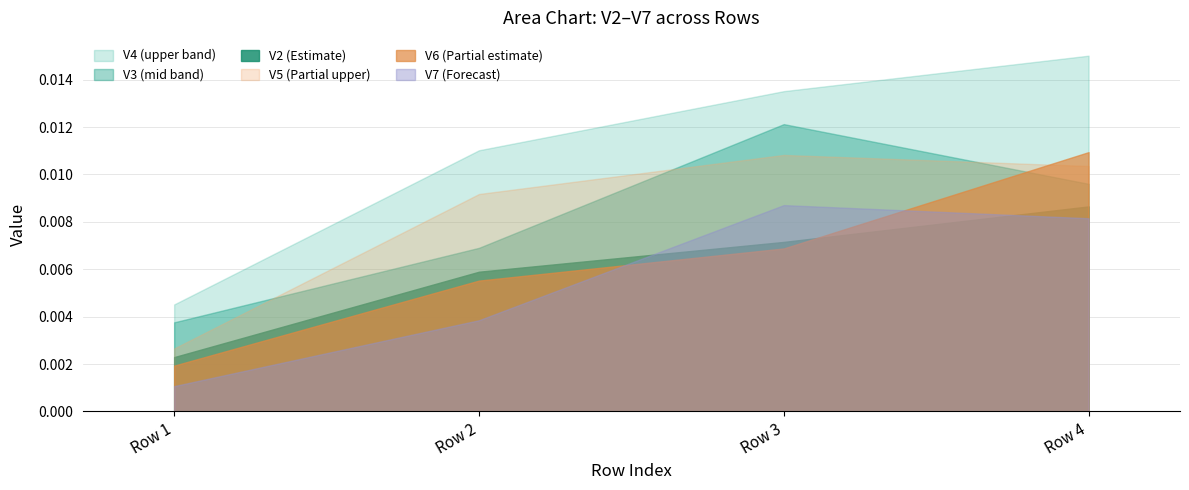

How many distinct data groups are displayed?

6